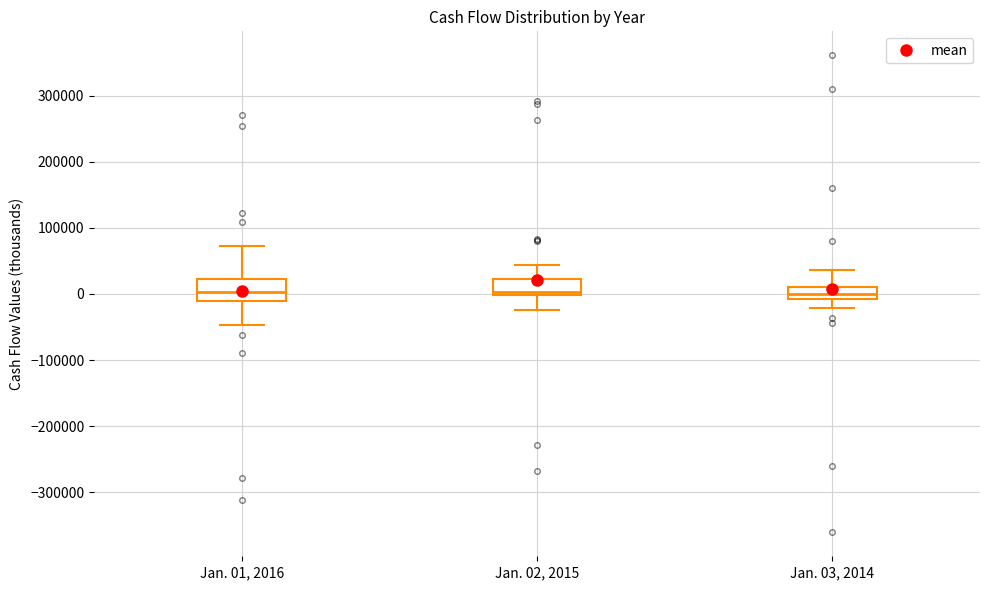

Reading left to right, read every box against the y-axis: the position of its median line, the range the box covers, and the ends of its whiskers. The values are not printed on the chart, so give them approximately, as read against the axis.

Jan. 01, 2016: median 0, box -10000 to 20000, whiskers -50000 to 70000
Jan. 02, 2015: median 0 (just above the box's lower edge), box 0 to 20000, whiskers -30000 to 40000
Jan. 03, 2014: median 0, box -10000 to 10000, whiskers -20000 to 40000